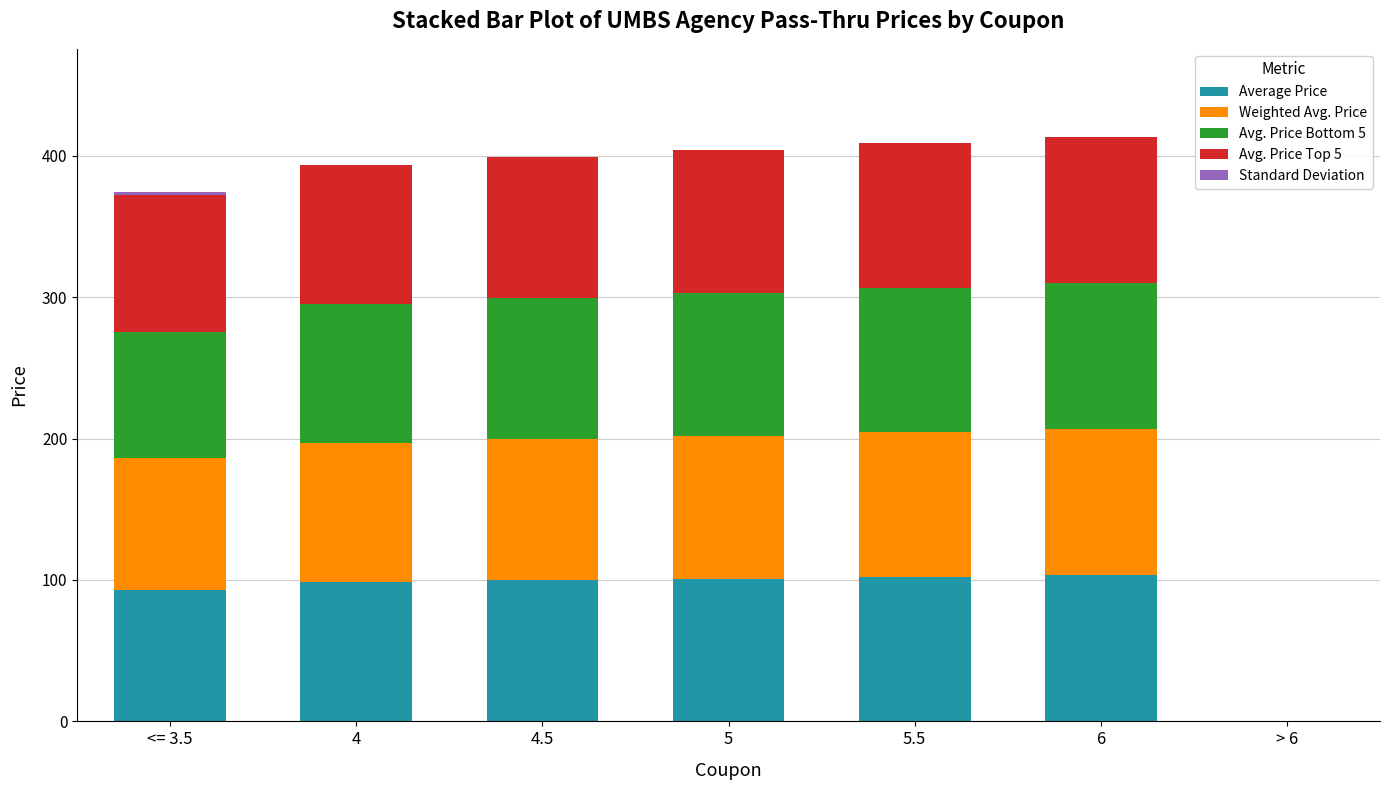

Read the Standard Deviation value at <= 3.5.

2.2